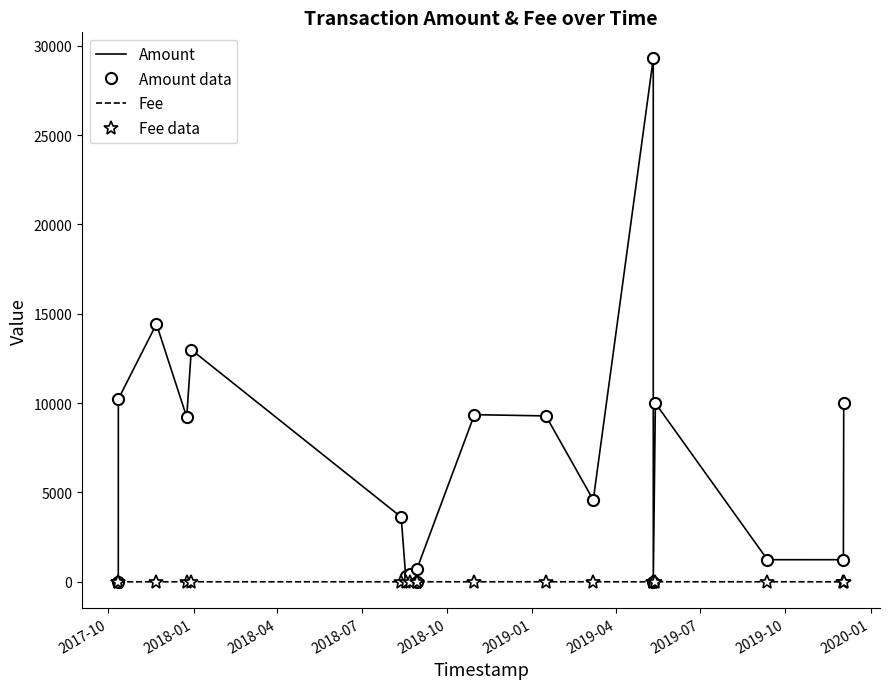

Count the number of categories in the chart.

19